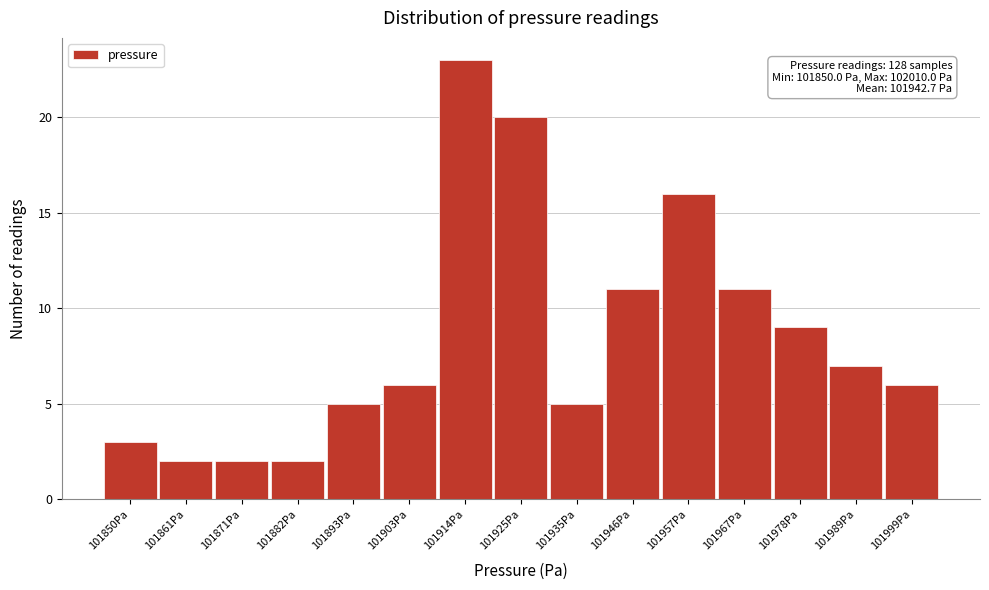

Reading left to right, extract all data points from this chart.

101850Pa=3	101861Pa=2	101871Pa=2	101882Pa=2	101893Pa=5	101903Pa=6	101914Pa=23	101925Pa=20	101935Pa=5	101946Pa=11	101957Pa=16	101967Pa=11	101978Pa=9	101989Pa=7	101999Pa=6